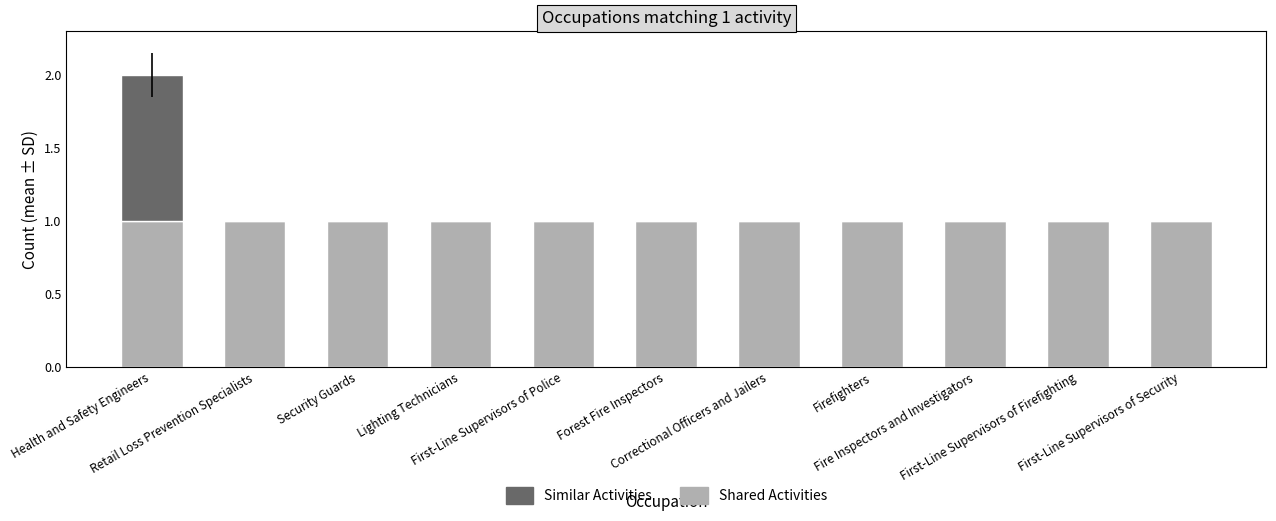

What is the sum of all Shared Activities values?

11